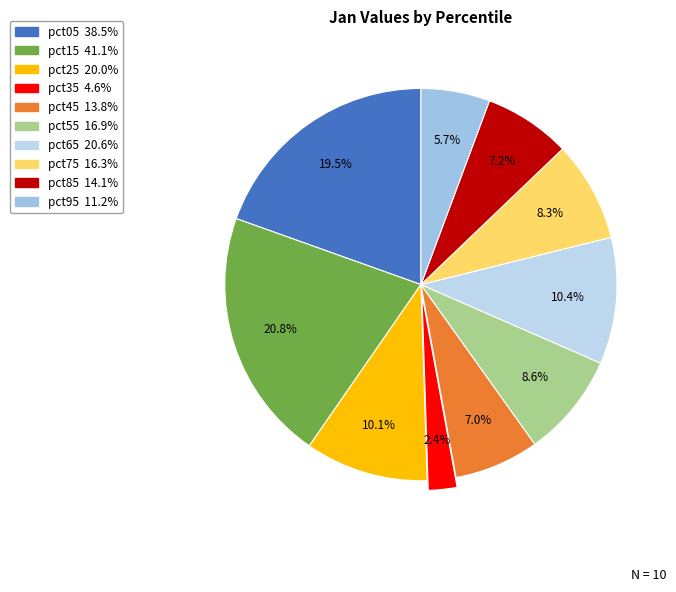

Count the number of slices in the pie.

10